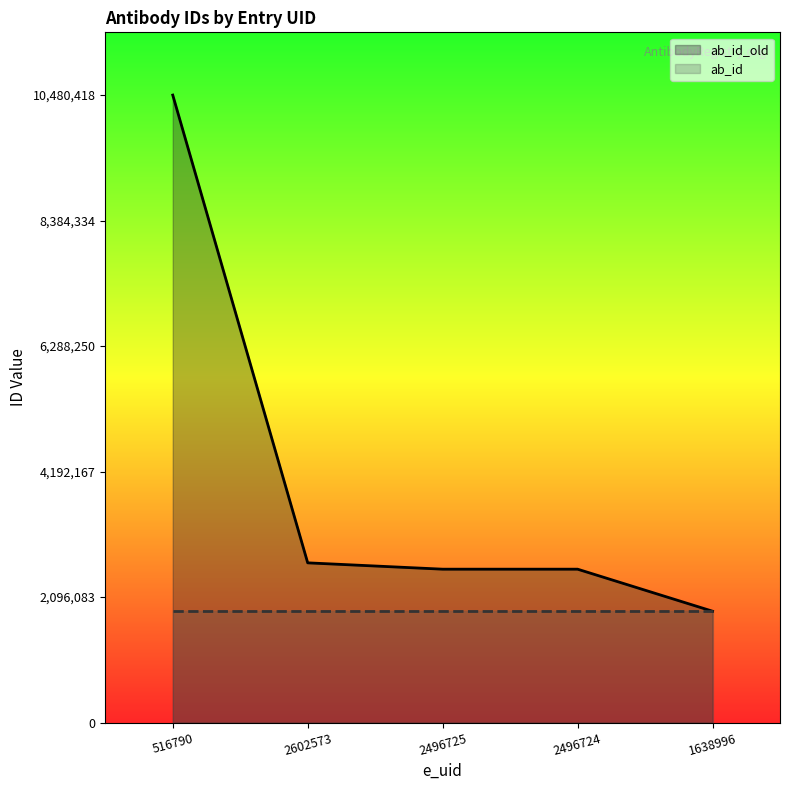

True or false: ab_id_old has a value of 1859228 at 1638996.

True